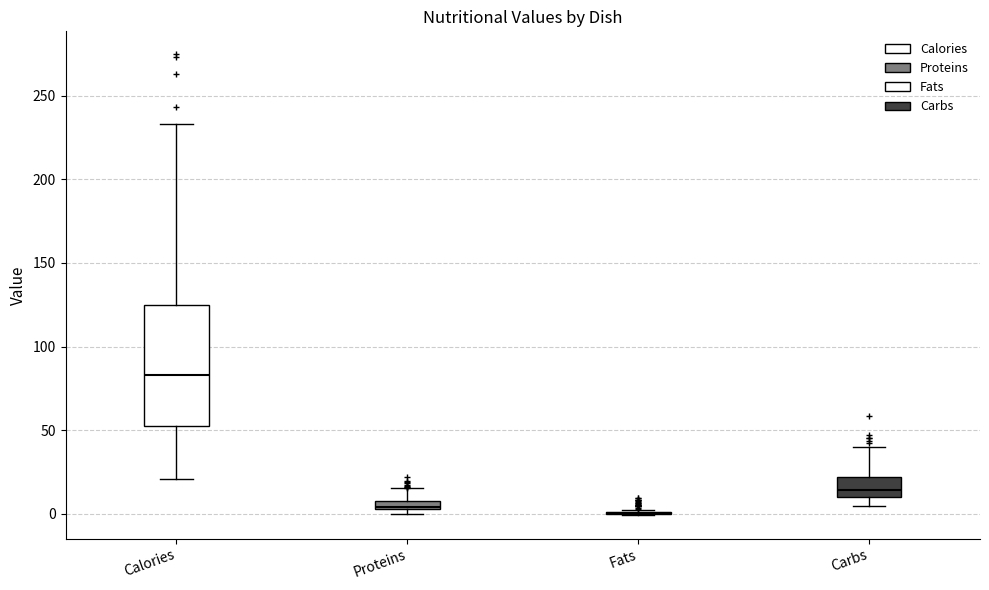

Where does the upper whisker of the box for Calories end on the y-axis? The values are not printed on the chart, so give them approximately, as read against the axis.

235